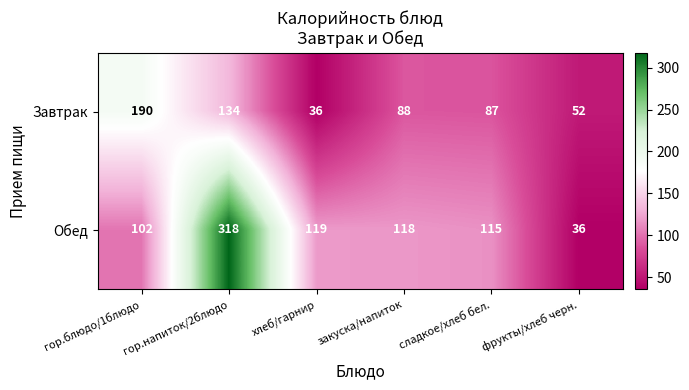

Which series has the widest spread of values?

Обед